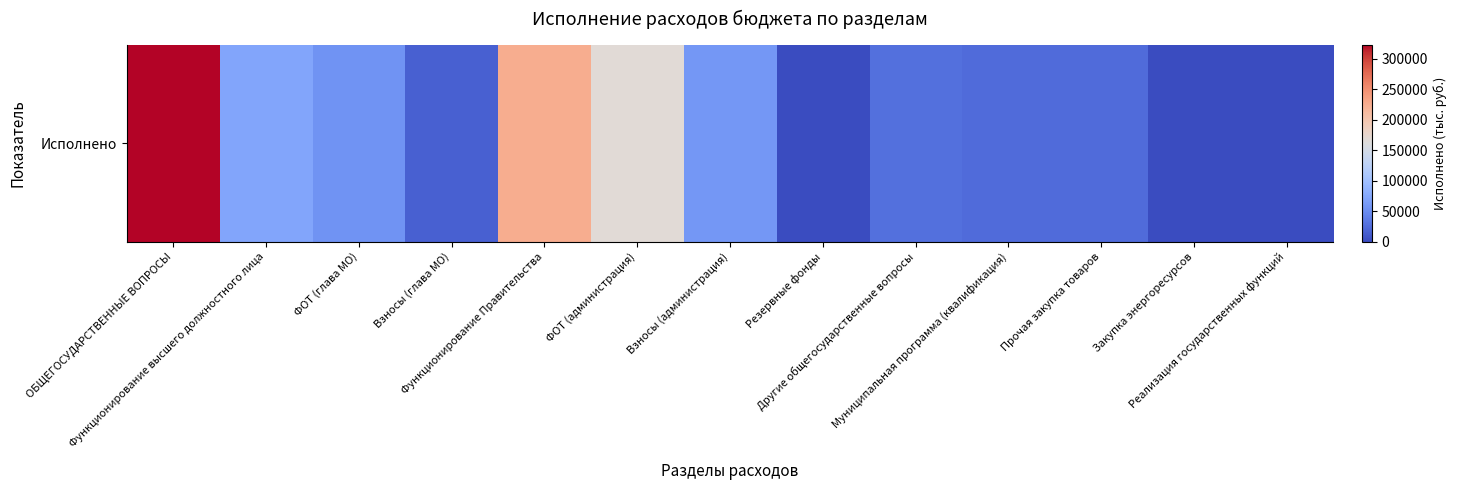

Rank the categories by value from highest to lowest.

ОБЩЕГОСУДАРСТВЕННЫЕ ВОПРОСЫ, Функционирование Правительства, ФОТ (администрация), Функционирование высшего должностного лица, Взносы (администрация), ФОТ (глава МО), Другие общегосударственные вопросы, Муниципальная программа (квалификация), Прочая закупка товаров, Взносы (глава МО), Резервные фонды, Закупка энергоресурсов, Реализация государственных функций